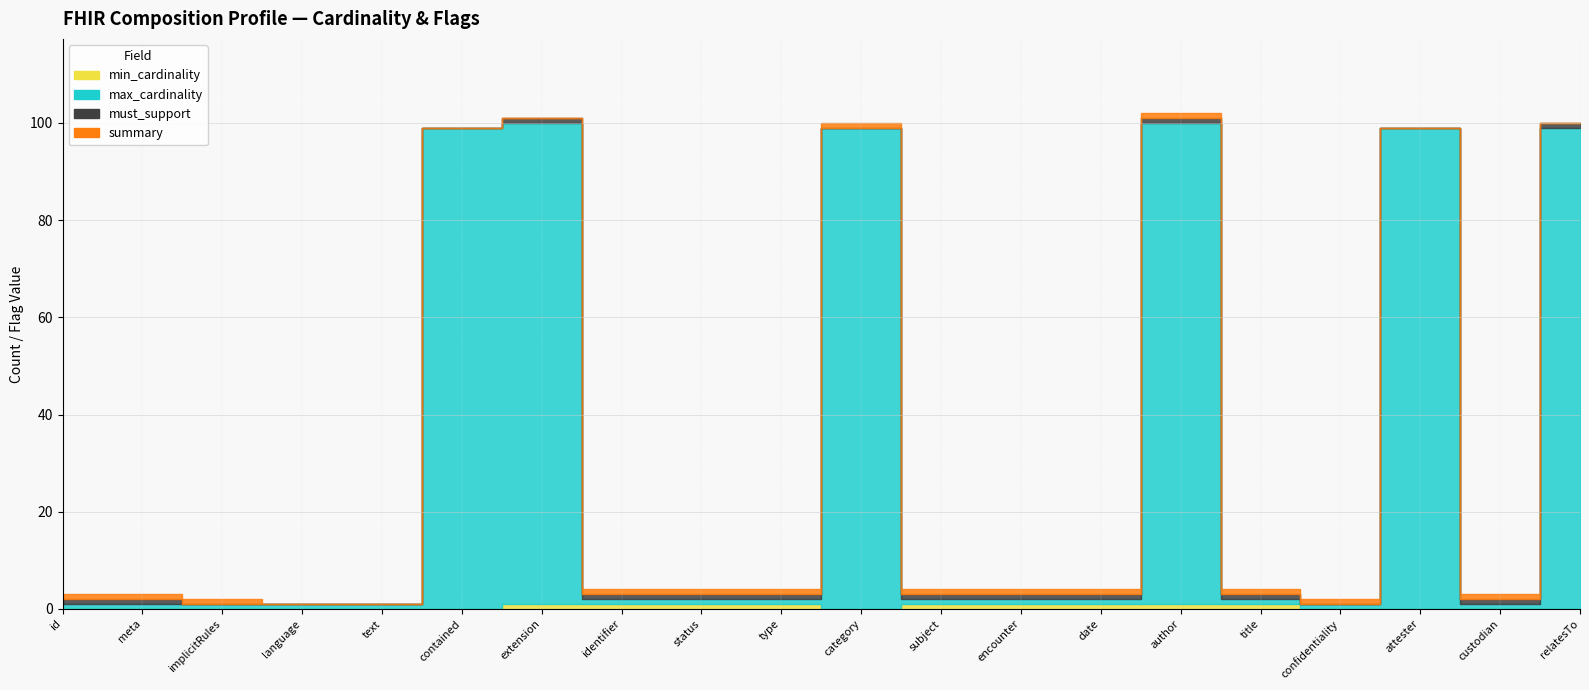

True or false: must_support and max_cardinality cross at least once.

False